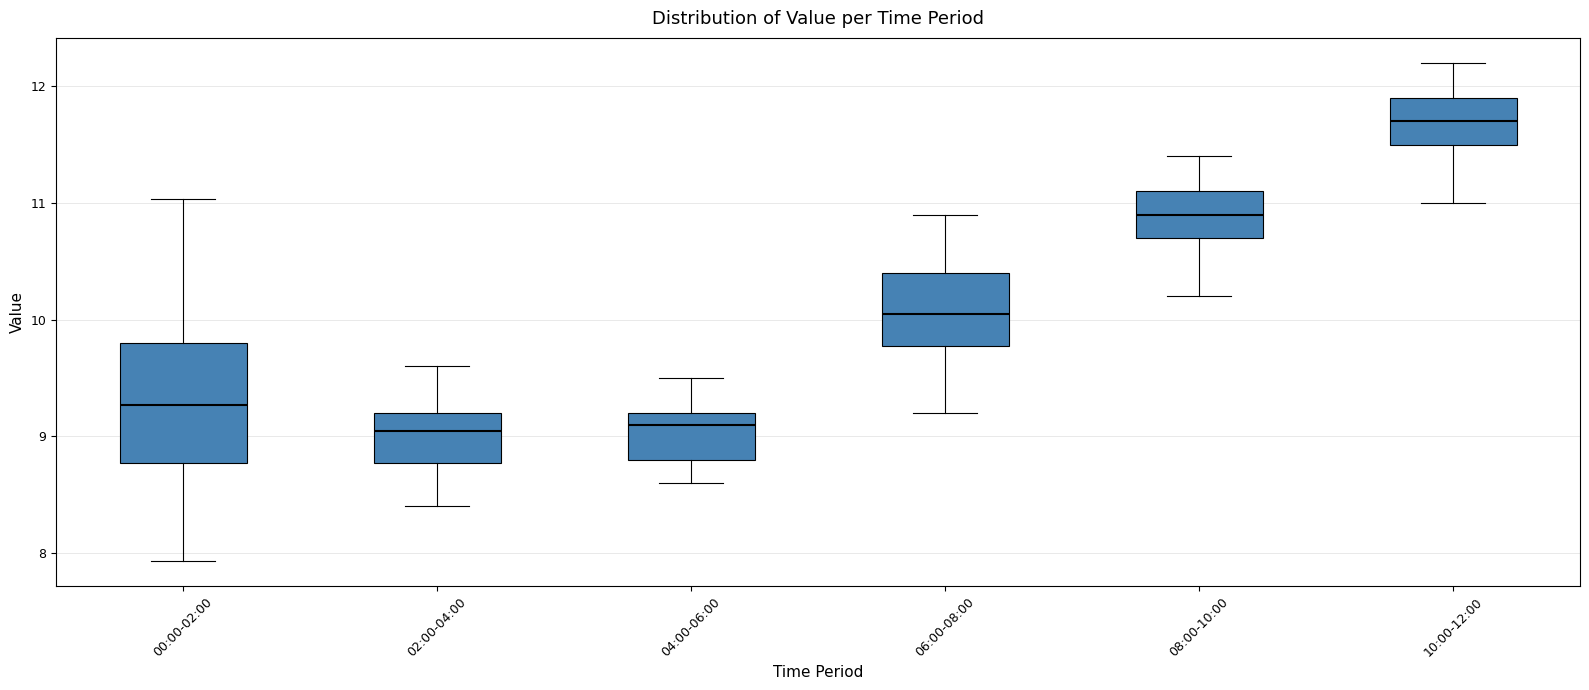

Which box's median line is the highest?

10:00-12:00